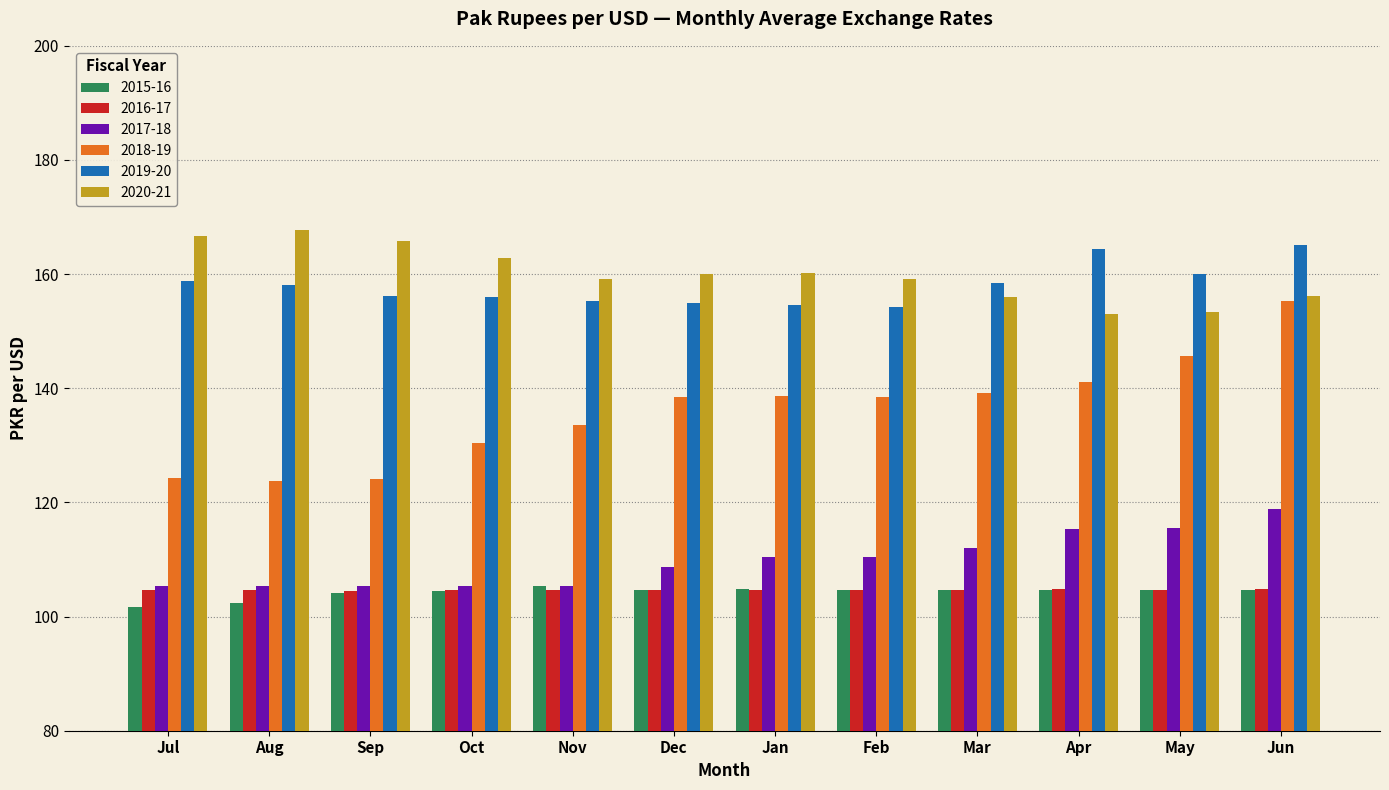

Read the 2020-21 value at Jul.

166.8